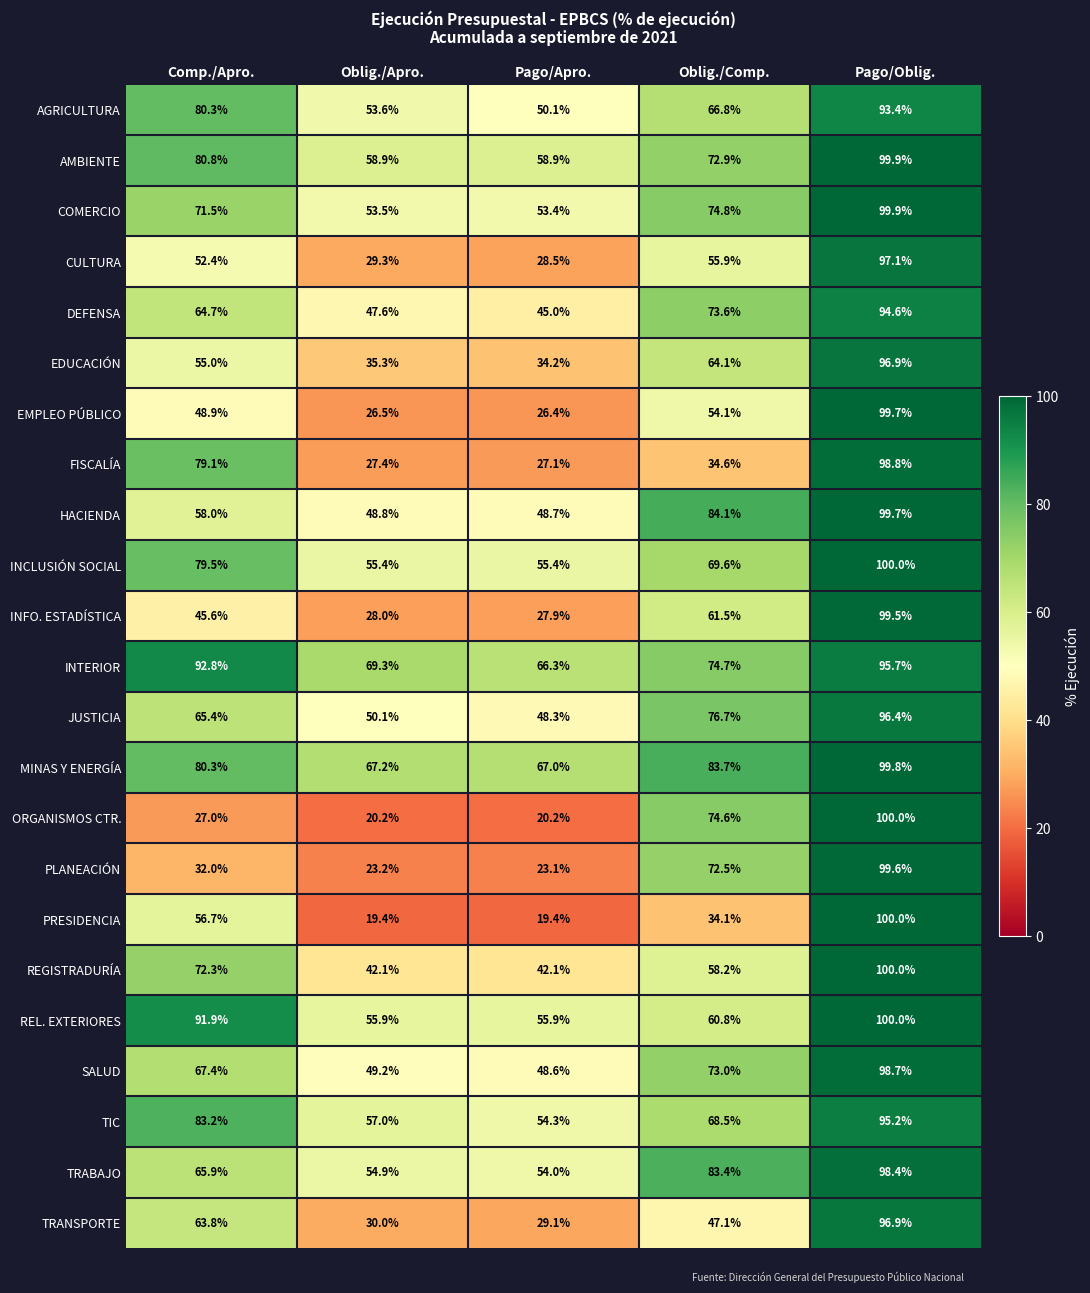

The value of TRABAJO at Pago/Apro. is 54.0. True or false?

True